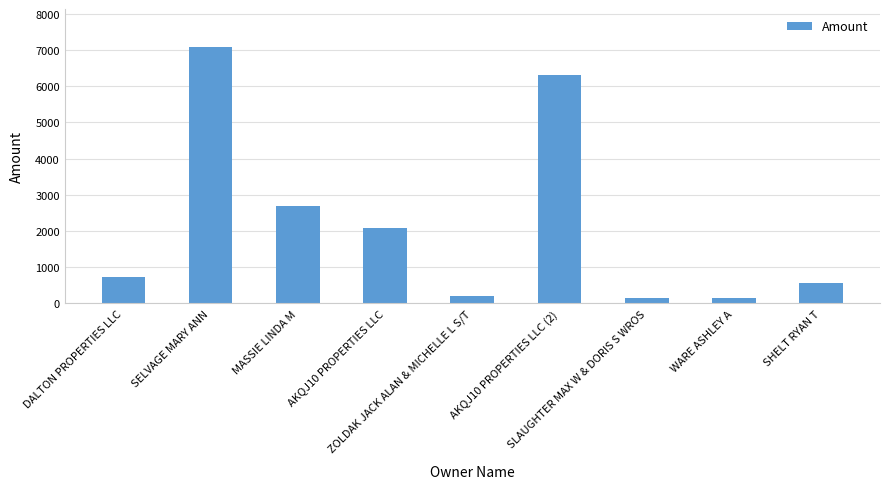

At which label does the data first exceed 739?

DALTON PROPERTIES LLC